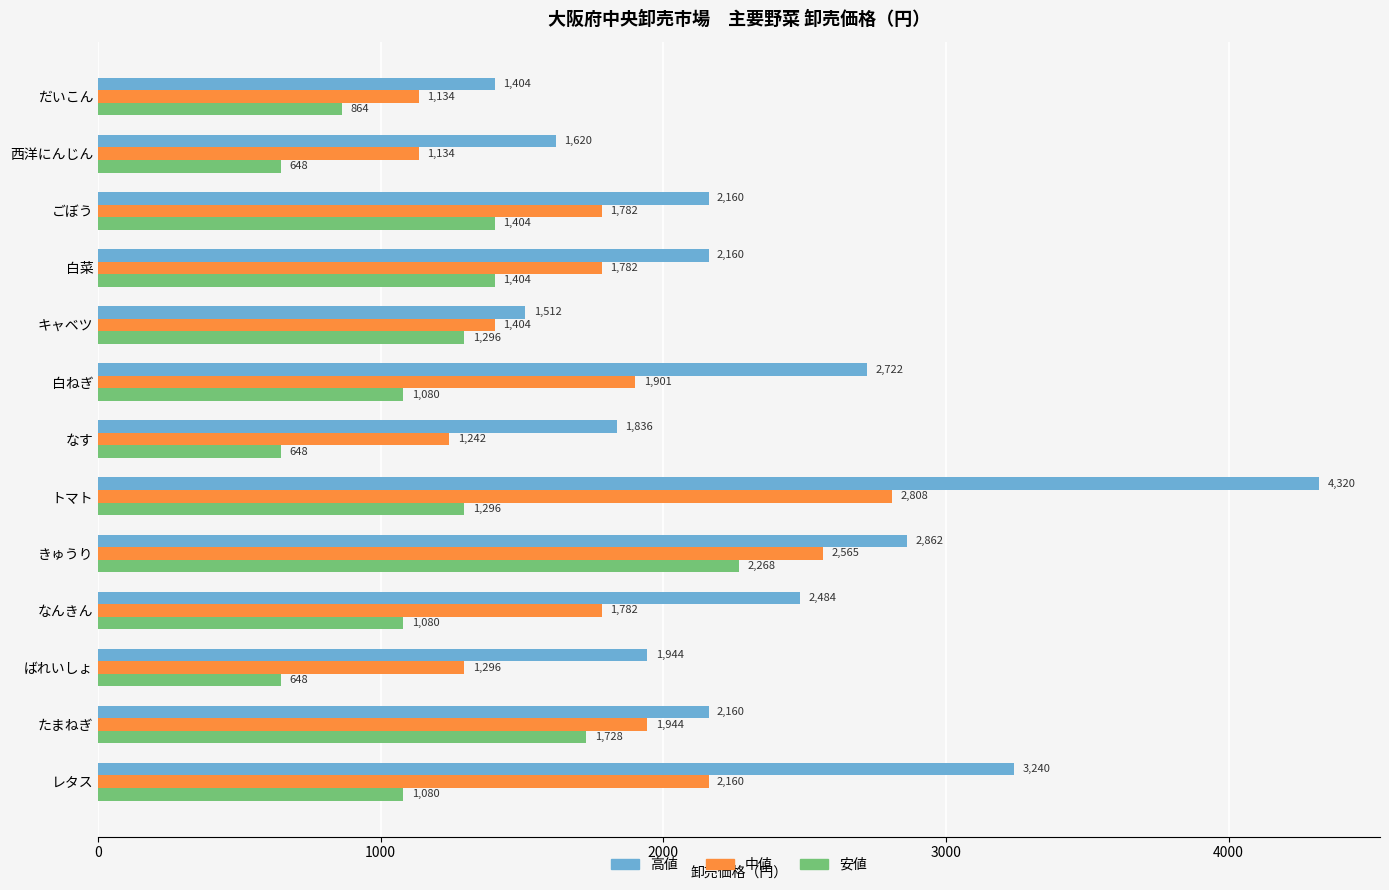

At which category does the chart reach its peak across all series?

トマト